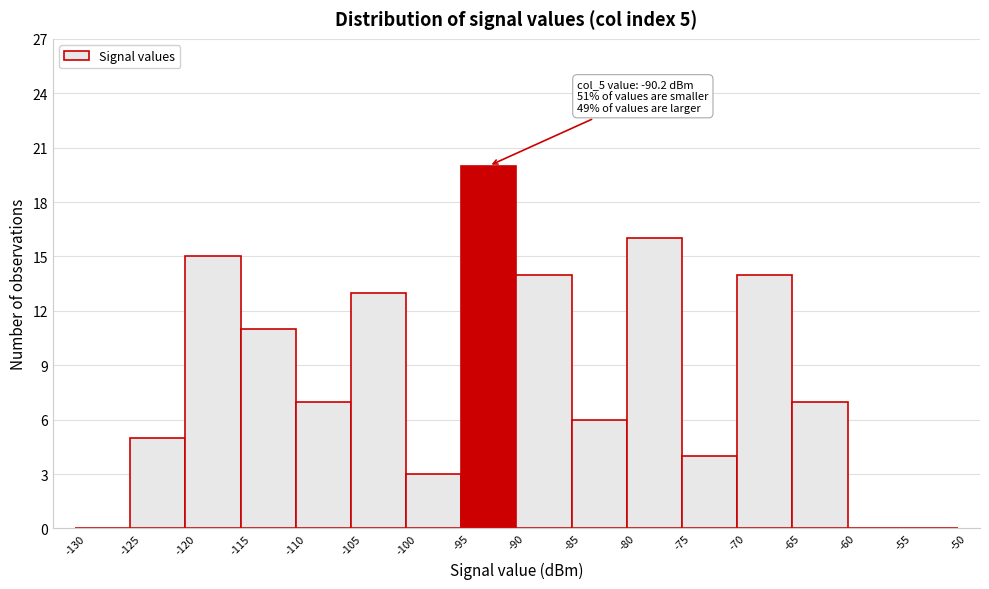

Which range on the x-axis has the tallest bar?

-95 to -90